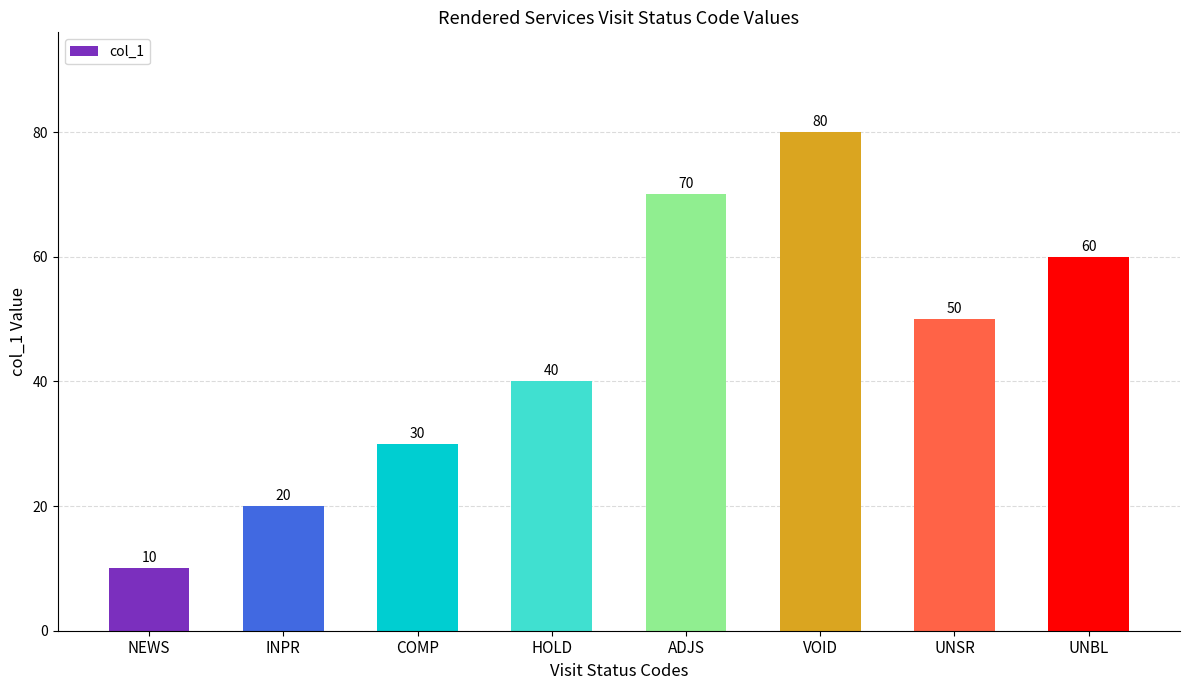

What is the sum of all values?

360